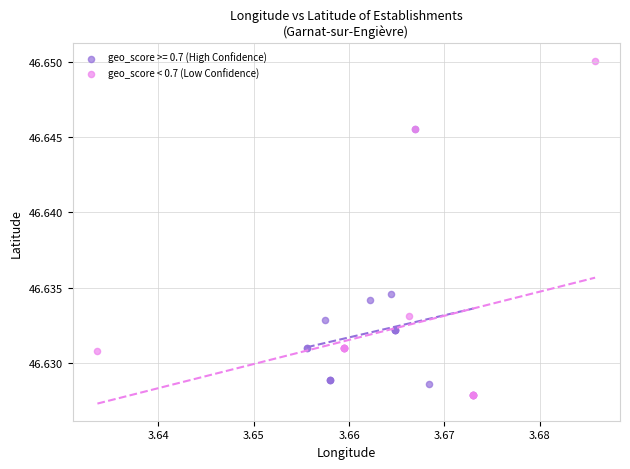

Which series has the widest spread of Y values?

geo_score < 0.7 (Low Confidence)